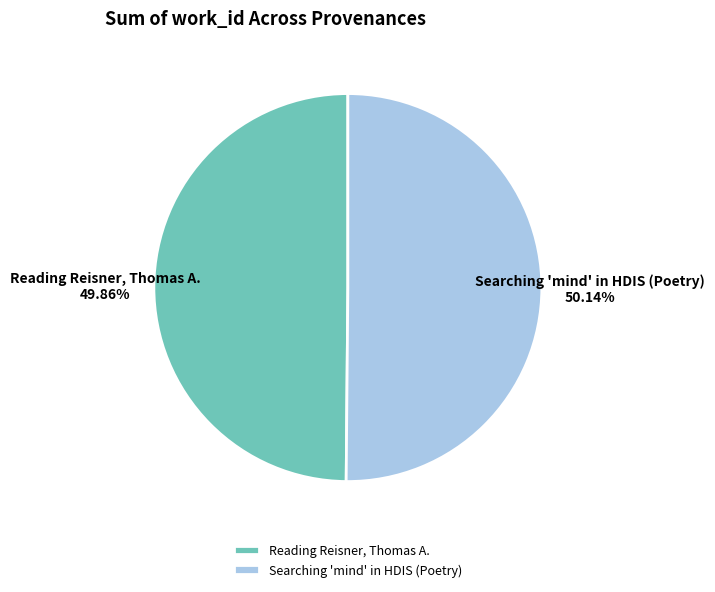

How many slices are in this pie chart?

2